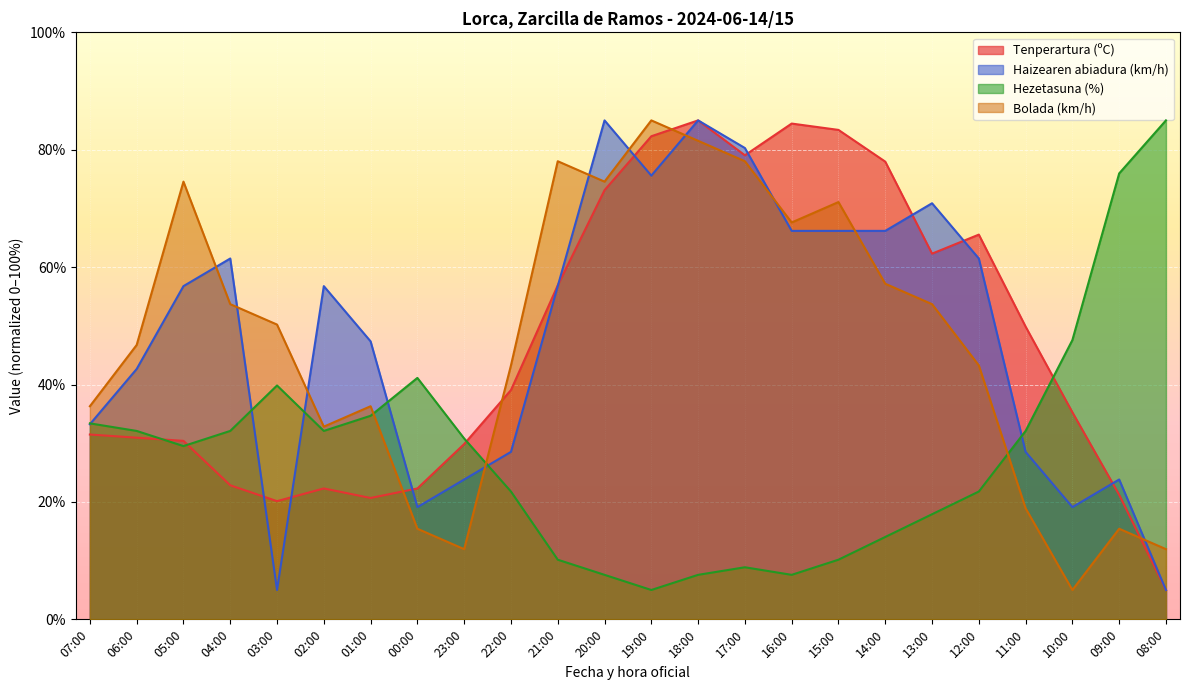

Where do Hezetasuna (%) and Haizearen abiadura (km/h) first cross each other?

07:00 and 06:00